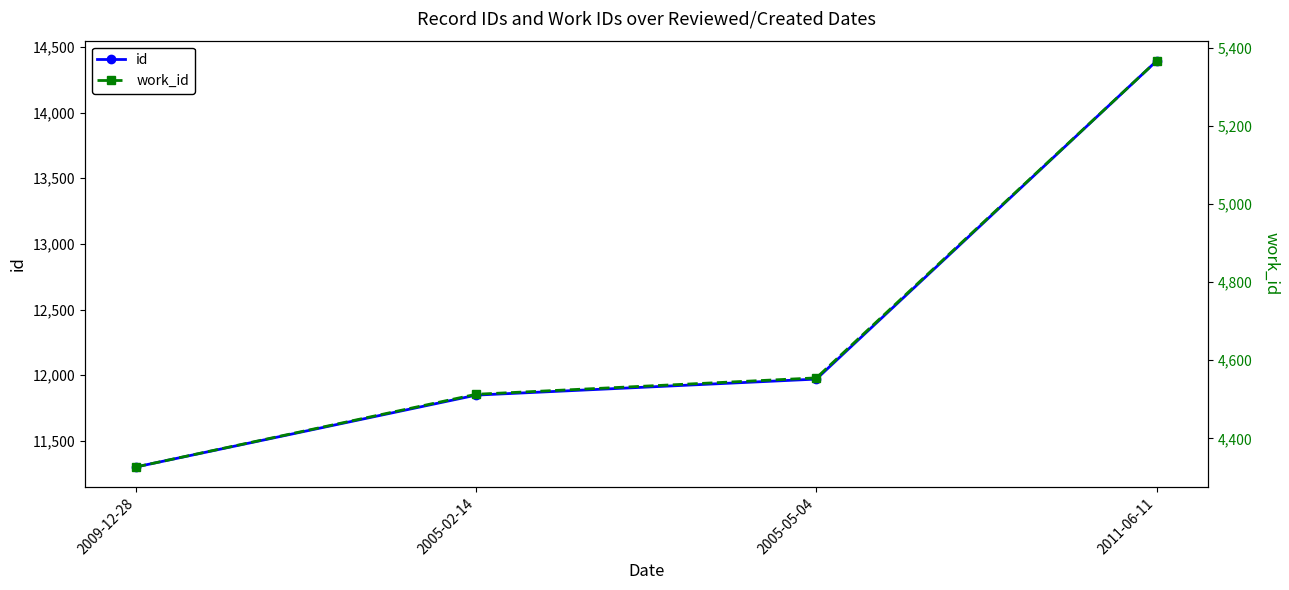

Reading left to right, list all the values displayed in this chart.

id: 11302	11849	11971	14393
work_id: 4327	4513	4555	5366